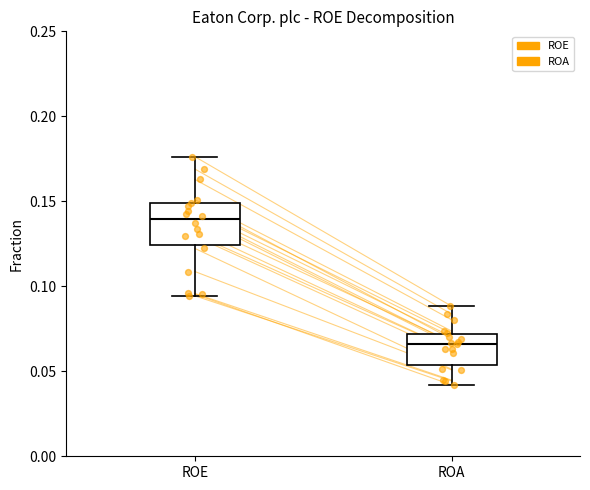

Reading left to right, transcribe this box plot: for each box, give where its median line is, the range the box spans, and where its two whiskers end, as read against the y-axis. The values are not printed on the chart, so give them approximately, as read against the axis.

ROE: median 0.140, box 0.125 to 0.150, whiskers 0.095 to 0.175
ROA: median 0.065, box 0.055 to 0.070, whiskers 0.040 to 0.090